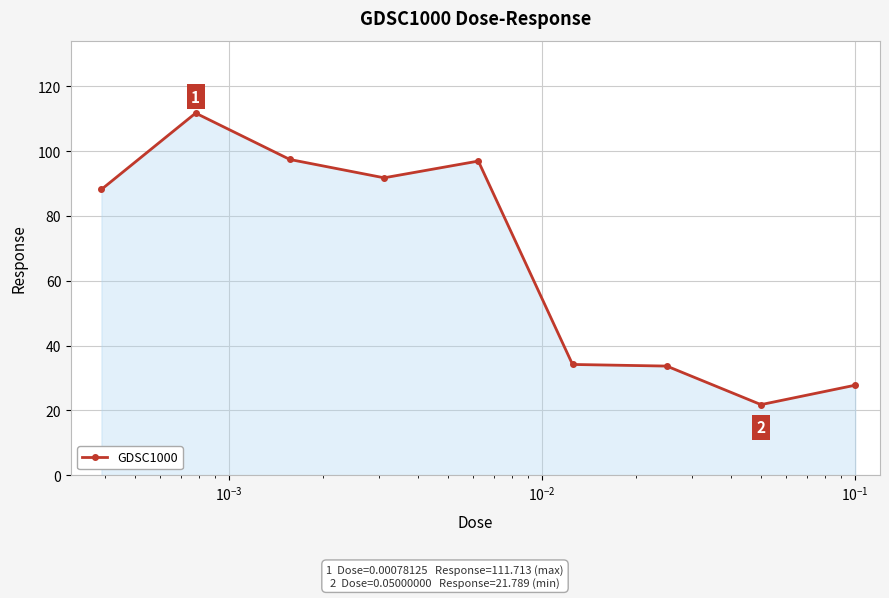

How many values are below 88?

4